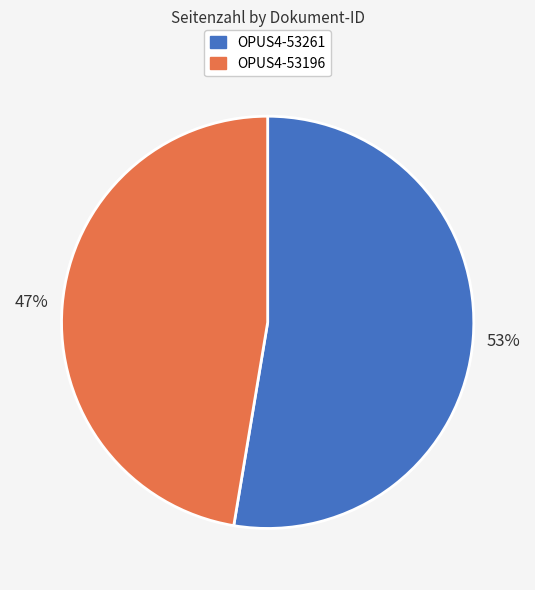

What percentage is the OPUS4-53261 slice, to the nearest percent?

53%